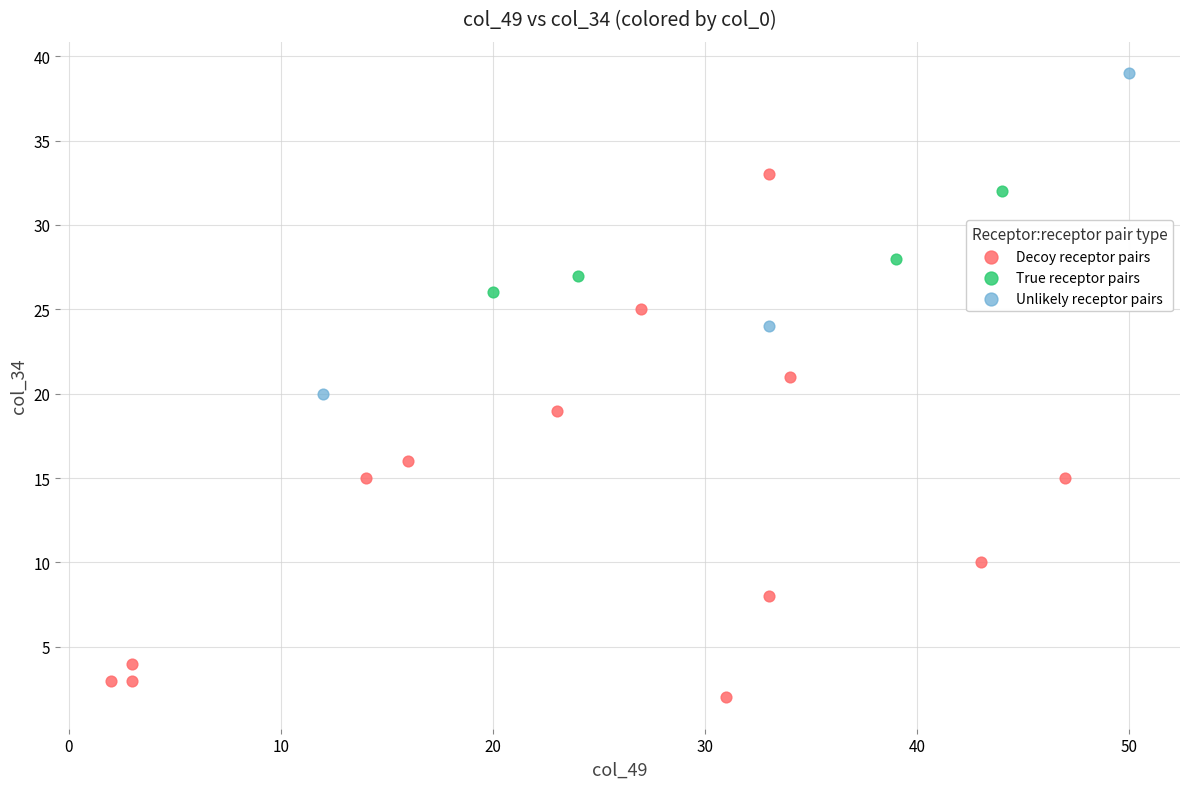

Which series has the widest spread of Y values?

Decoy receptor pairs